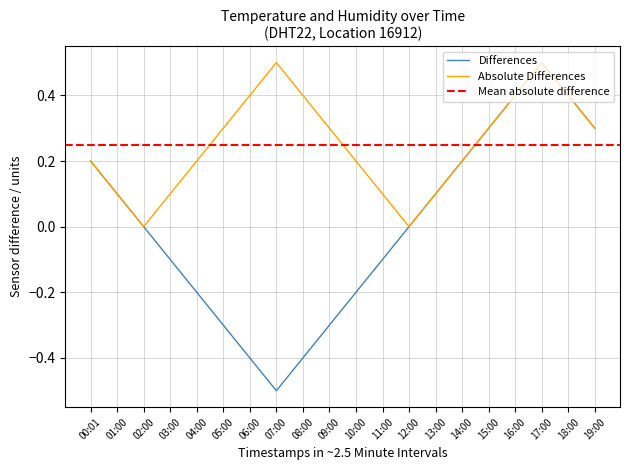

Is it true that Absolute Differences equals 0.8 at 07:00?

False